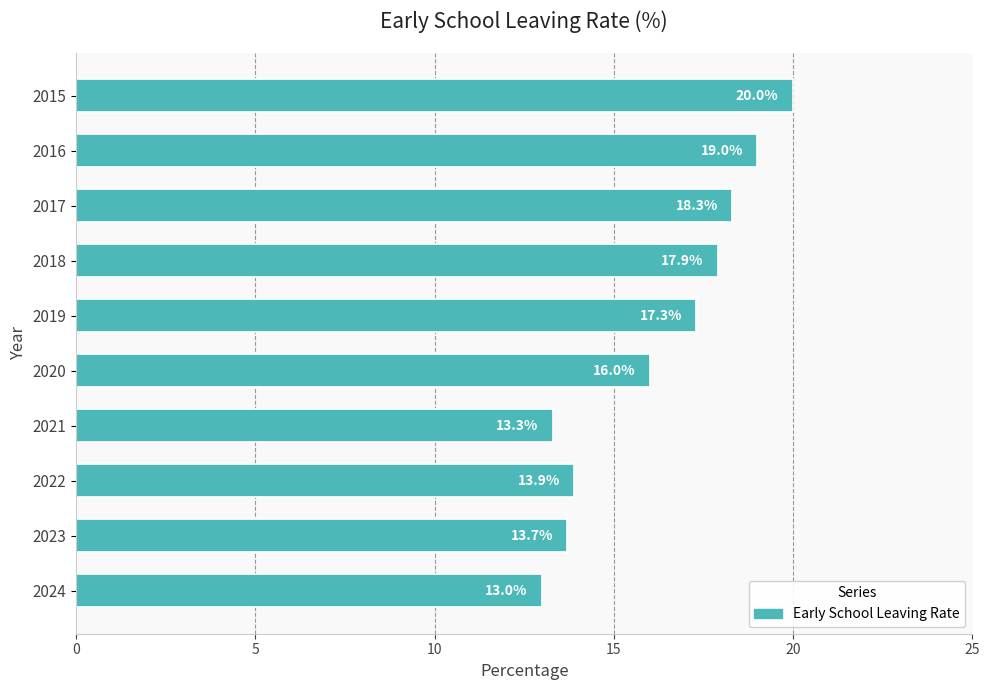

Are the bars grouped side by side (vs. stacked)?

No